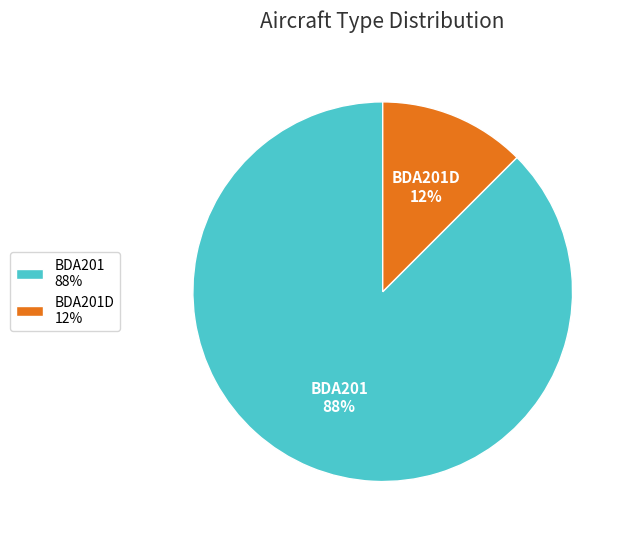

Is the sum of BDA201 and BDA201D greater than half?

Yes